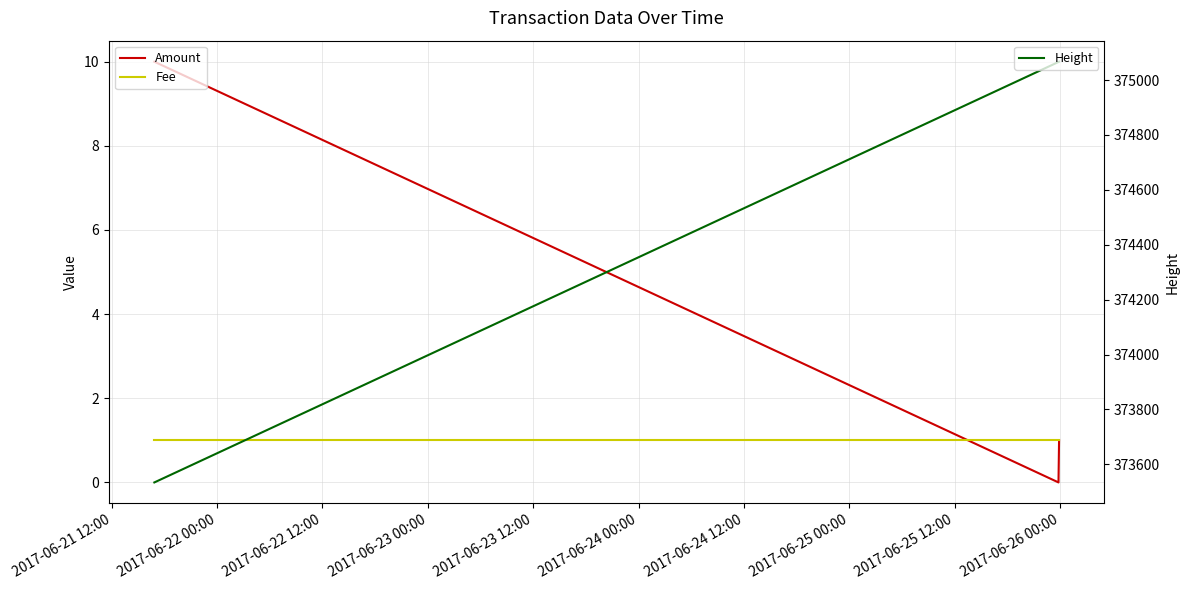

Reading left to right, list all the values displayed in this chart.

Amount: 10	0	1
Fee: 1	1	1
Height: 373534	375066	375067